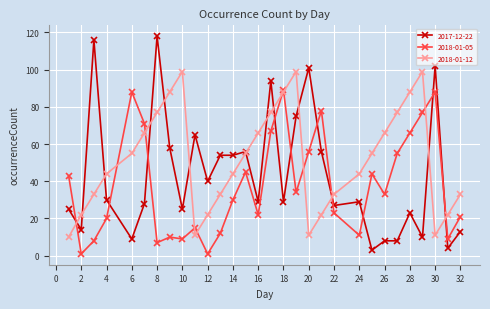

What are all the series names shown in the legend?

2017-12-22, 2018-01-05, 2018-01-12